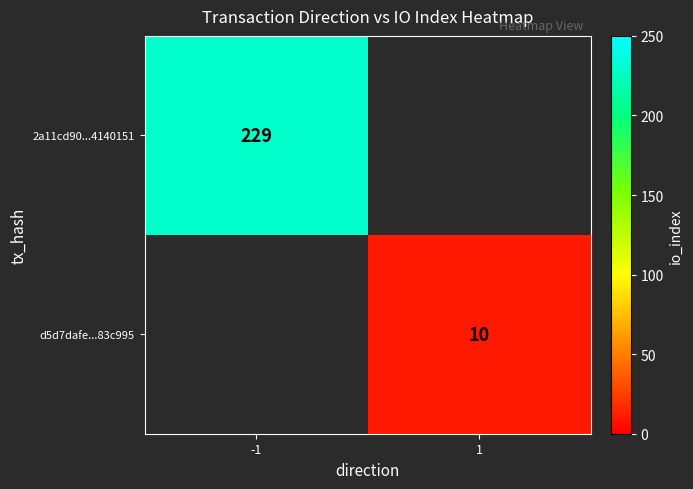

Is the value of 2a11cd90...4140151 at -1 greater than the value of d5d7dafe...83c995 at 1?

Yes